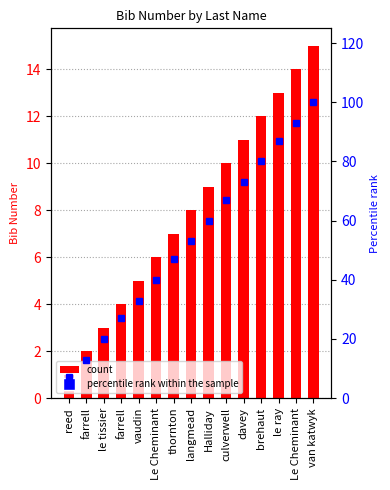

List the labels in order of percentile rank within the sample value, smallest first.

reed, farrell, le tissier, farrell, vaudin, Le Cheminant, thornton, langmead, Halliday, culverwell, davey, brehaut, le ray, Le Cheminant, van katwyk